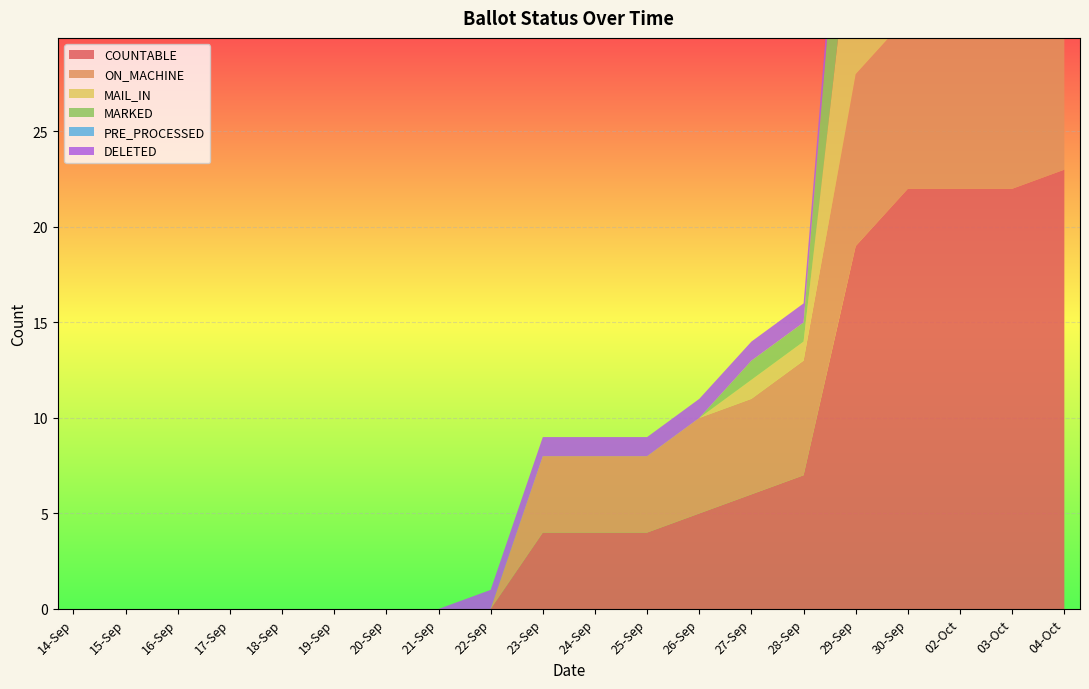

Reading left to right, what are all the values shown in this chart?

COUNTABLE: 14-Sep=0	15-Sep=0	16-Sep=0	17-Sep=0	18-Sep=0	19-Sep=0	20-Sep=0	21-Sep=0	22-Sep=0	23-Sep=4	24-Sep=4	25-Sep=4	26-Sep=5	27-Sep=6	28-Sep=7	29-Sep=19	30-Sep=22	02-Oct=22	03-Oct=22	04-Oct=23
ON_MACHINE: 14-Sep=0	15-Sep=0	16-Sep=0	17-Sep=0	18-Sep=0	19-Sep=0	20-Sep=0	21-Sep=0	22-Sep=0	23-Sep=4	24-Sep=4	25-Sep=4	26-Sep=5	27-Sep=5	28-Sep=6	29-Sep=9	30-Sep=9	02-Oct=9	03-Oct=9	04-Oct=9
MAIL_IN: 14-Sep=0	15-Sep=0	16-Sep=0	17-Sep=0	18-Sep=0	19-Sep=0	20-Sep=0	21-Sep=0	22-Sep=0	23-Sep=0	24-Sep=0	25-Sep=0	26-Sep=0	27-Sep=1	28-Sep=1	29-Sep=10	30-Sep=13	02-Oct=13	03-Oct=13	04-Oct=14
MARKED: 14-Sep=0	15-Sep=0	16-Sep=0	17-Sep=0	18-Sep=0	19-Sep=0	20-Sep=0	21-Sep=0	22-Sep=0	23-Sep=0	24-Sep=0	25-Sep=0	26-Sep=0	27-Sep=1	28-Sep=1	29-Sep=10	30-Sep=13	02-Oct=13	03-Oct=13	04-Oct=14
PRE_PROCESSED: 14-Sep=0	15-Sep=0	16-Sep=0	17-Sep=0	18-Sep=0	19-Sep=0	20-Sep=0	21-Sep=0	22-Sep=0	23-Sep=0	24-Sep=0	25-Sep=0	26-Sep=0	27-Sep=0	28-Sep=0	29-Sep=0	30-Sep=0	02-Oct=0	03-Oct=0	04-Oct=0
DELETED: 14-Sep=0	15-Sep=0	16-Sep=0	17-Sep=0	18-Sep=0	19-Sep=0	20-Sep=0	21-Sep=0	22-Sep=1	23-Sep=1	24-Sep=1	25-Sep=1	26-Sep=1	27-Sep=1	28-Sep=1	29-Sep=1	30-Sep=1	02-Oct=1	03-Oct=1	04-Oct=1